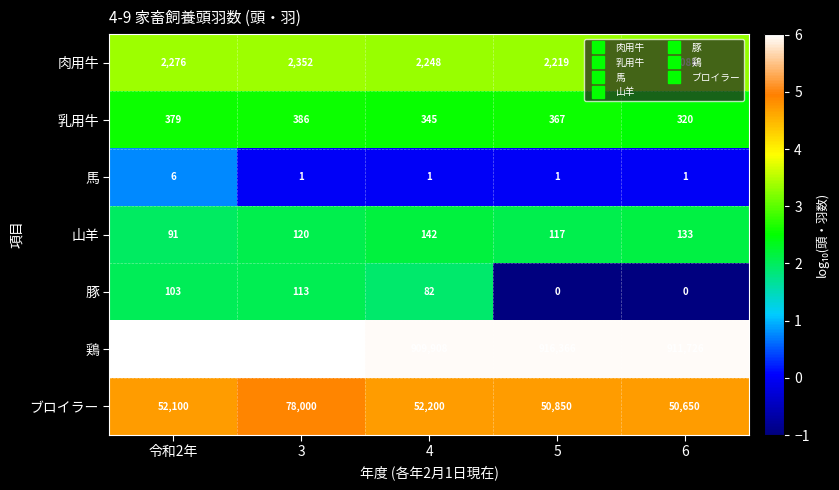

Which series changed the most between 3 and 6?

鶏